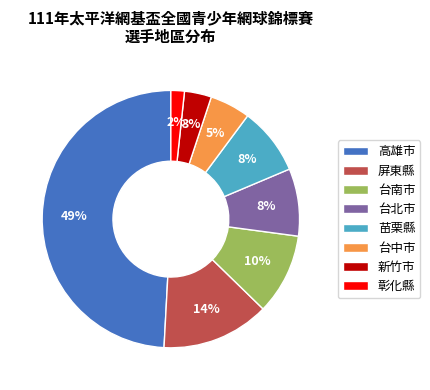

Approximately how many times larger is the value at 苗栗縣 compared to 台北市?

1.0